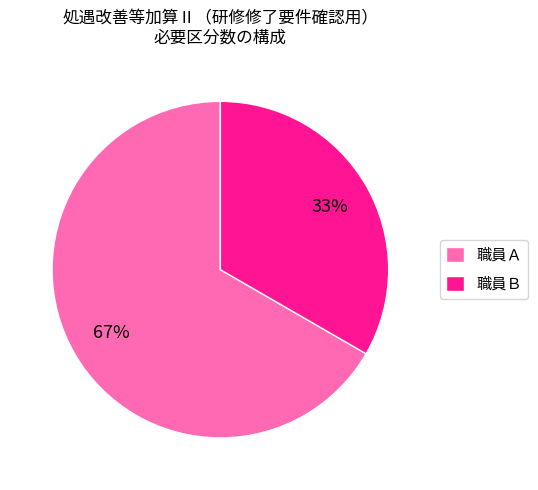

Which category has the smallest portion of the pie?

職員Ｂ